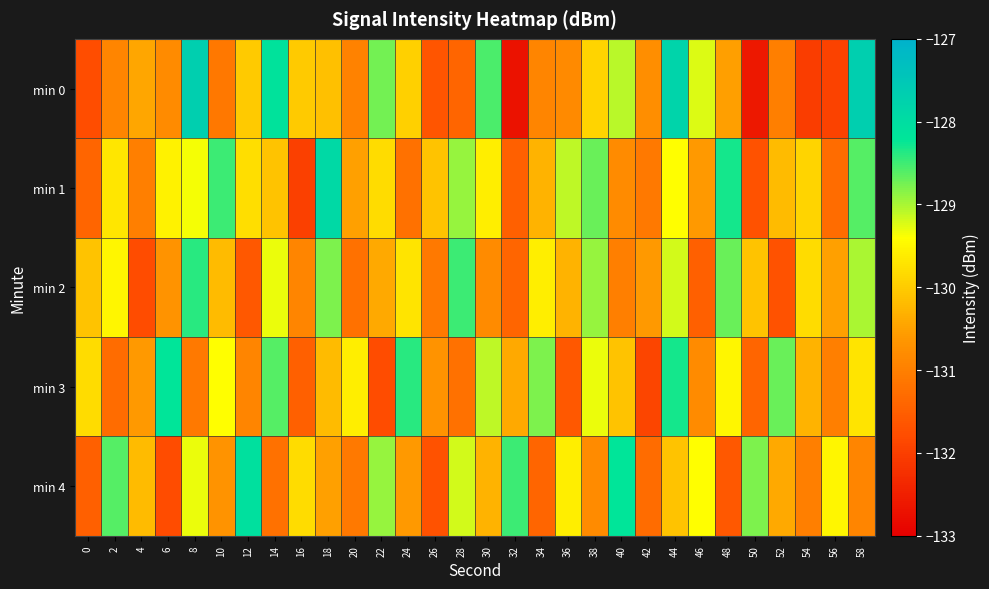

Which has a higher value, 54 or 28?

28